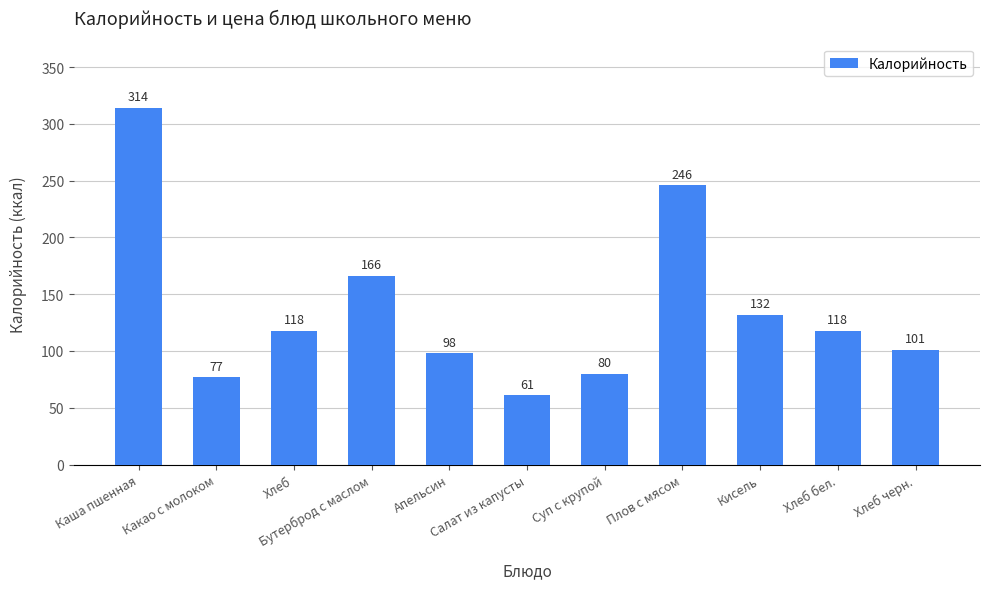

Is it true that the value at Какао с молоком is 77?

True